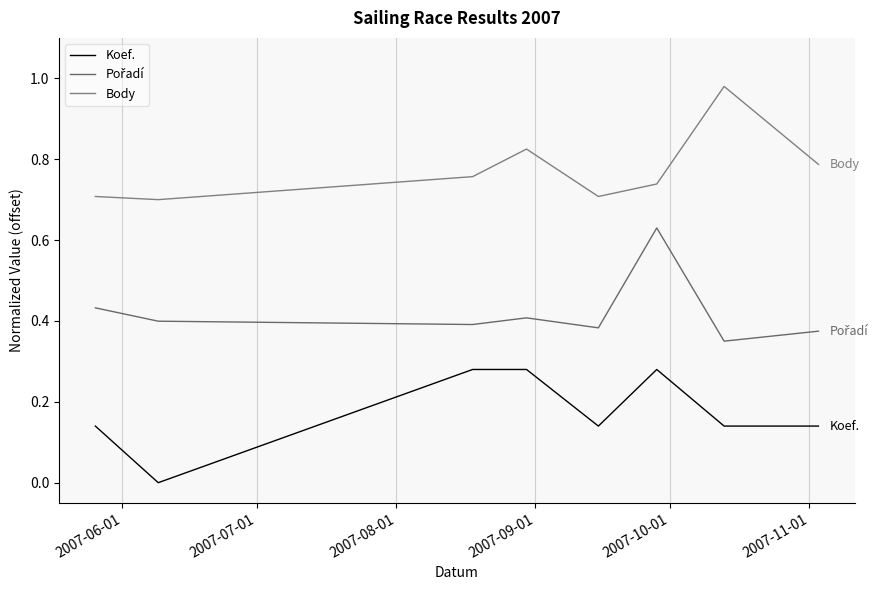

Is this an area chart (filled region under the line)?

No